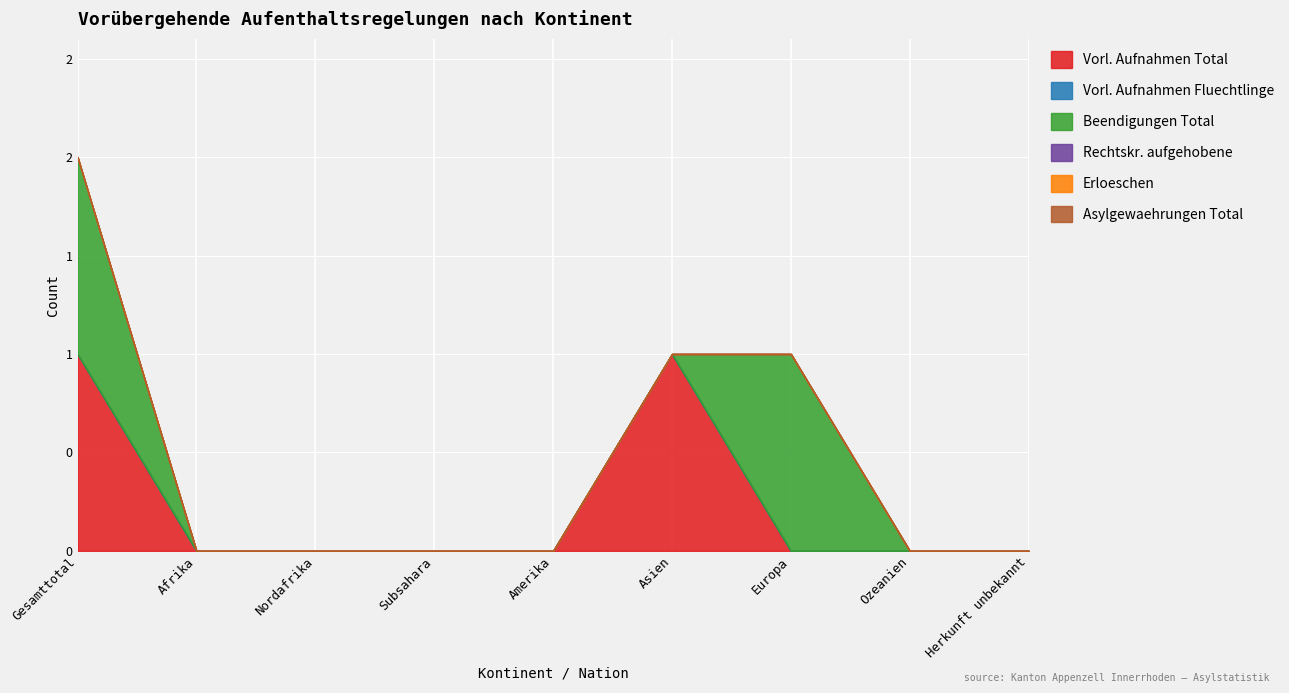

Reading left to right, list all the values displayed in this chart.

Vorl. Aufnahmen Total: Gesamttotal=1	Afrika=0	Nordafrika=0	Subsahara=0	Amerika=0	Asien=1	Europa=0	Ozeanien=0	Herkunft unbekannt=0
Vorl. Aufnahmen Fluechtlinge: Gesamttotal=0	Afrika=0	Nordafrika=0	Subsahara=0	Amerika=0	Asien=0	Europa=0	Ozeanien=0	Herkunft unbekannt=0
Beendigungen Total: Gesamttotal=1	Afrika=0	Nordafrika=0	Subsahara=0	Amerika=0	Asien=0	Europa=1	Ozeanien=0	Herkunft unbekannt=0
Rechtskr. aufgehobene: Gesamttotal=0	Afrika=0	Nordafrika=0	Subsahara=0	Amerika=0	Asien=0	Europa=0	Ozeanien=0	Herkunft unbekannt=0
Erloeschen: Gesamttotal=0	Afrika=0	Nordafrika=0	Subsahara=0	Amerika=0	Asien=0	Europa=0	Ozeanien=0	Herkunft unbekannt=0
Asylgewaehrungen Total: Gesamttotal=0	Afrika=0	Nordafrika=0	Subsahara=0	Amerika=0	Asien=0	Europa=0	Ozeanien=0	Herkunft unbekannt=0